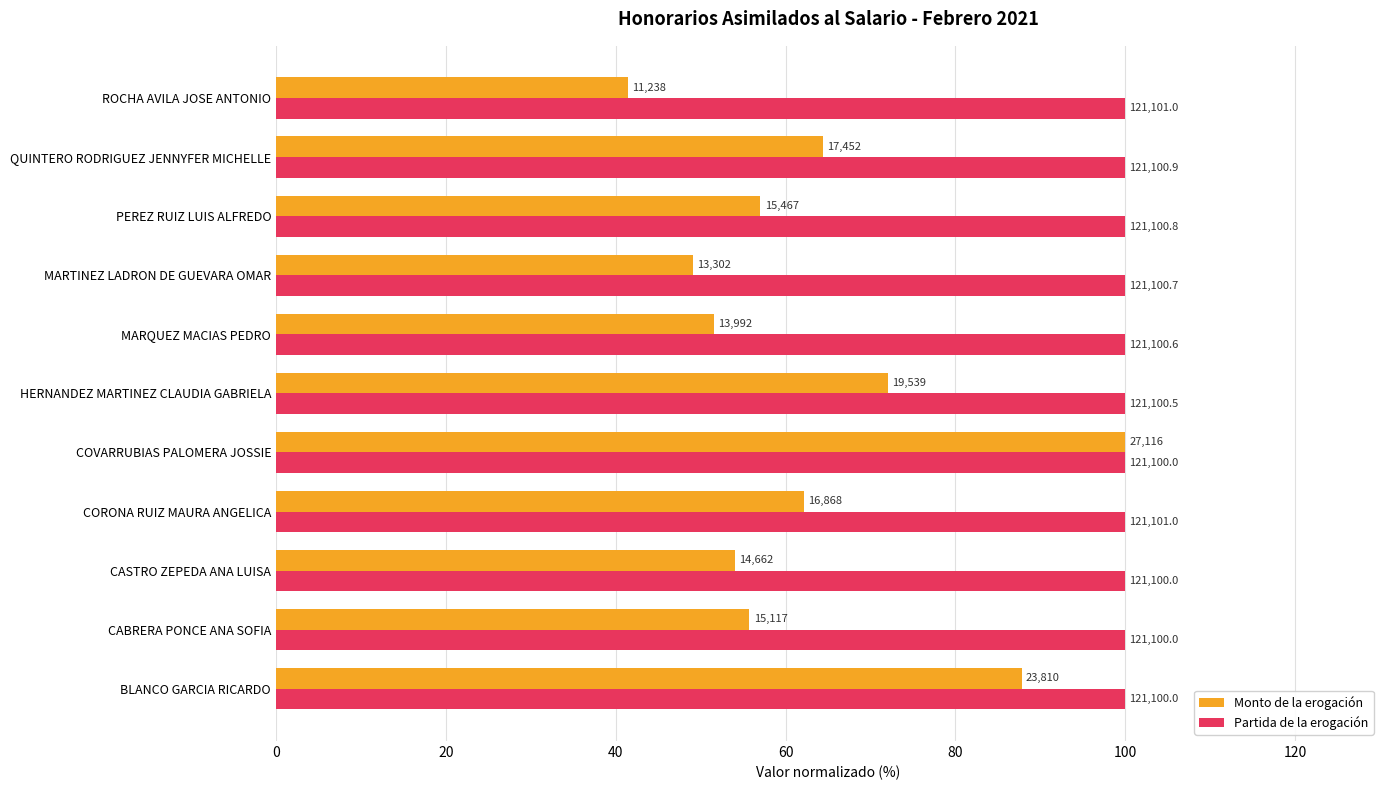

At how many categories does at least one series exceed 77?

11